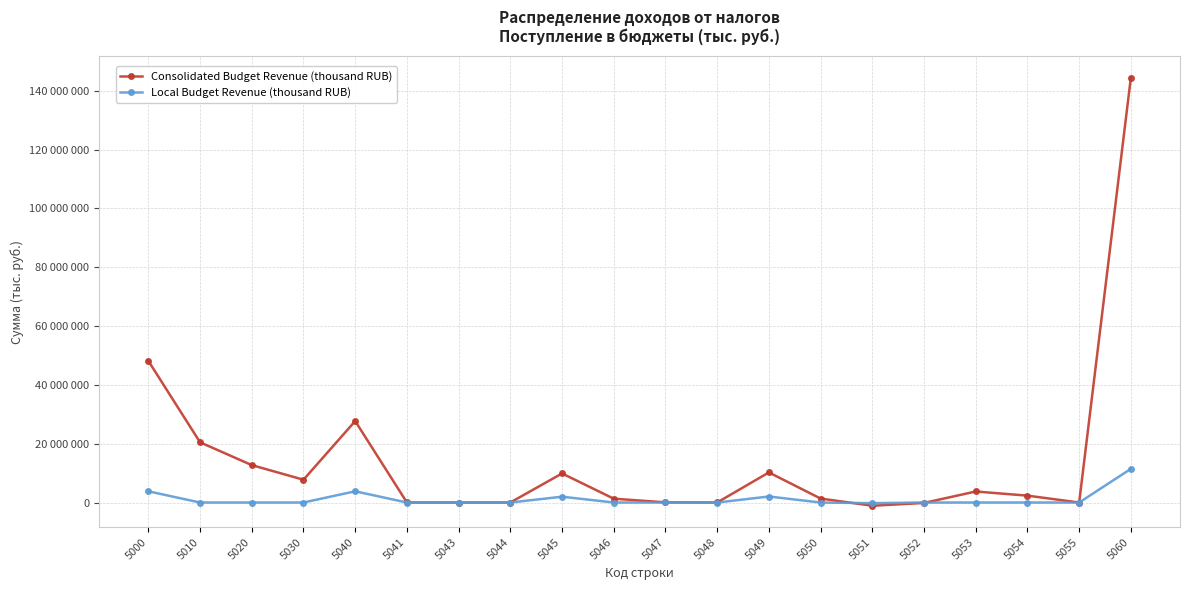

True or false: Consolidated Budget Revenue (thousand RUB) has a value of 48176764 at 5000.

True